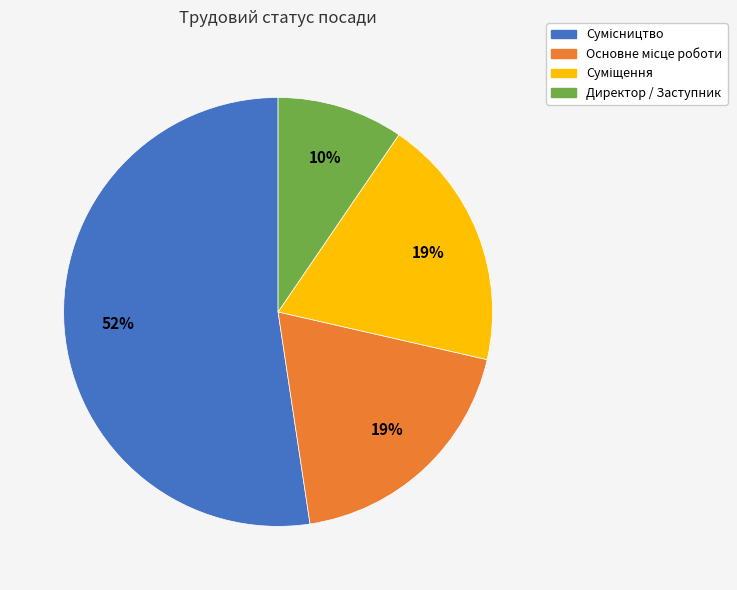

Which slice is the smallest?

Директор / Заступник